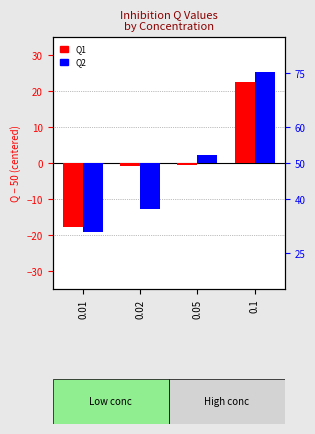

At which category does the chart reach its peak across all series?

0.1